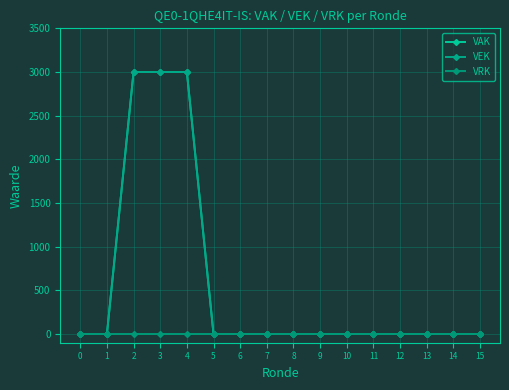

Does the chart have visible grid lines?

Yes